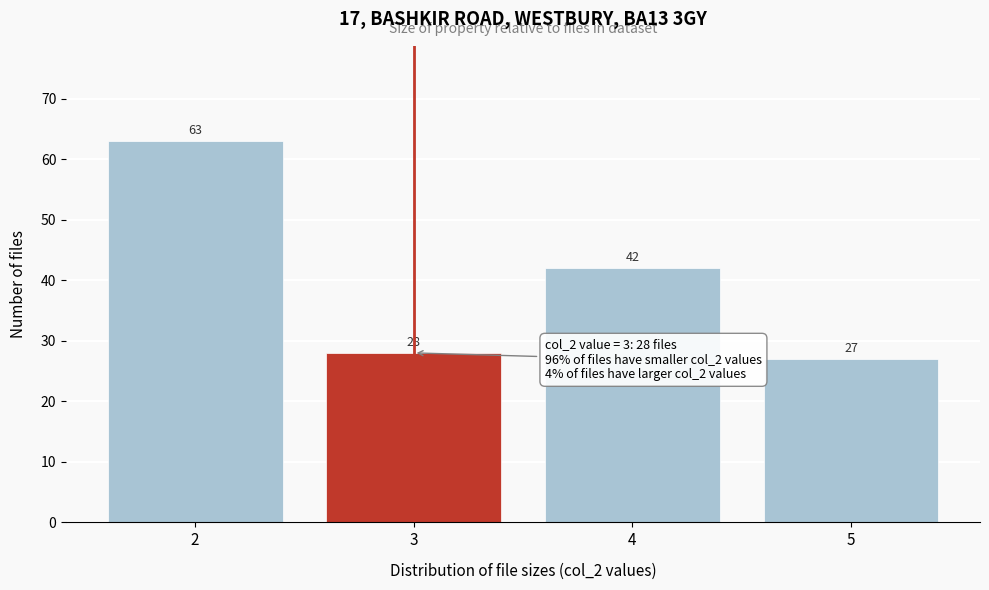

Reading left to right, list all the values displayed in this chart.

2=63	3=28	4=42	5=27